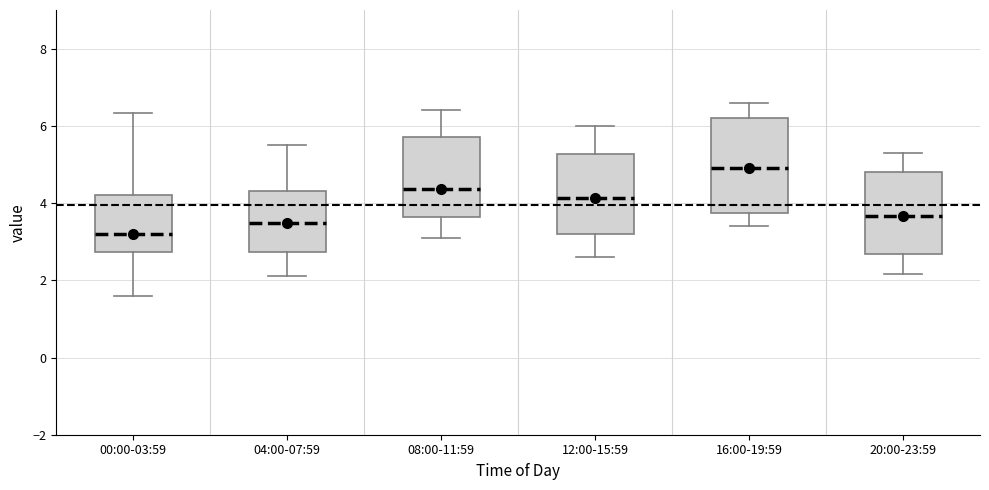

Reading left to right, transcribe this box plot: for each box, give where its median line is, the range the box spans, and where its two whiskers end, as read against the y-axis. The values are not printed on the chart, so give them approximately, as read against the axis.

00:00-03:59: median 3.2, box 2.8 to 4.2, whiskers 1.6 to 6.4
04:00-07:59: median 3.4, box 2.8 to 4.4, whiskers 2.2 to 5.6
08:00-11:59: median 4.4, box 3.6 to 5.8, whiskers 3.2 to 6.4
12:00-15:59: median 4.2, box 3.2 to 5.2, whiskers 2.6 to 6.0
16:00-19:59: median 5.0, box 3.8 to 6.2, whiskers 3.4 to 6.6
20:00-23:59: median 3.6, box 2.6 to 4.8, whiskers 2.2 to 5.4